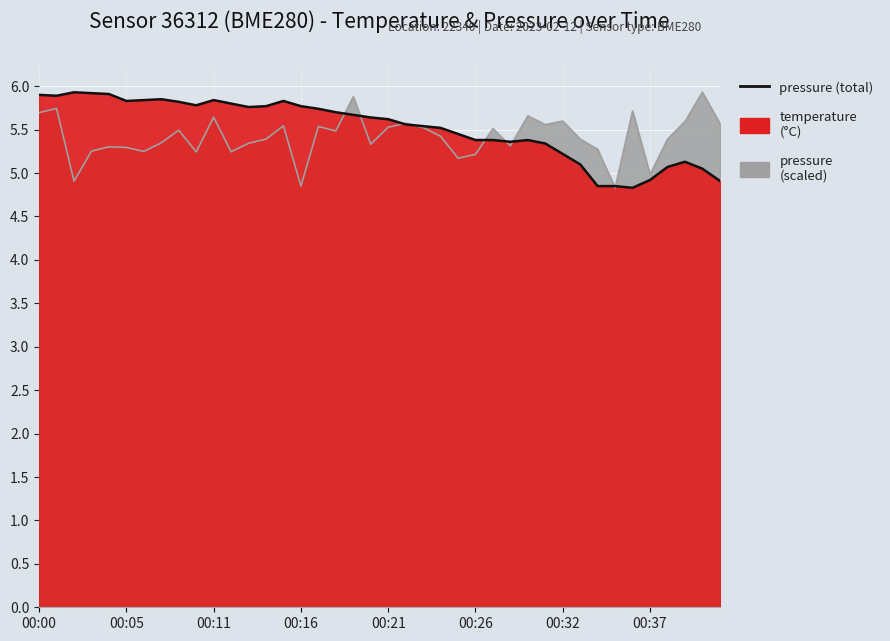

Where is the first local minimum?

00:05